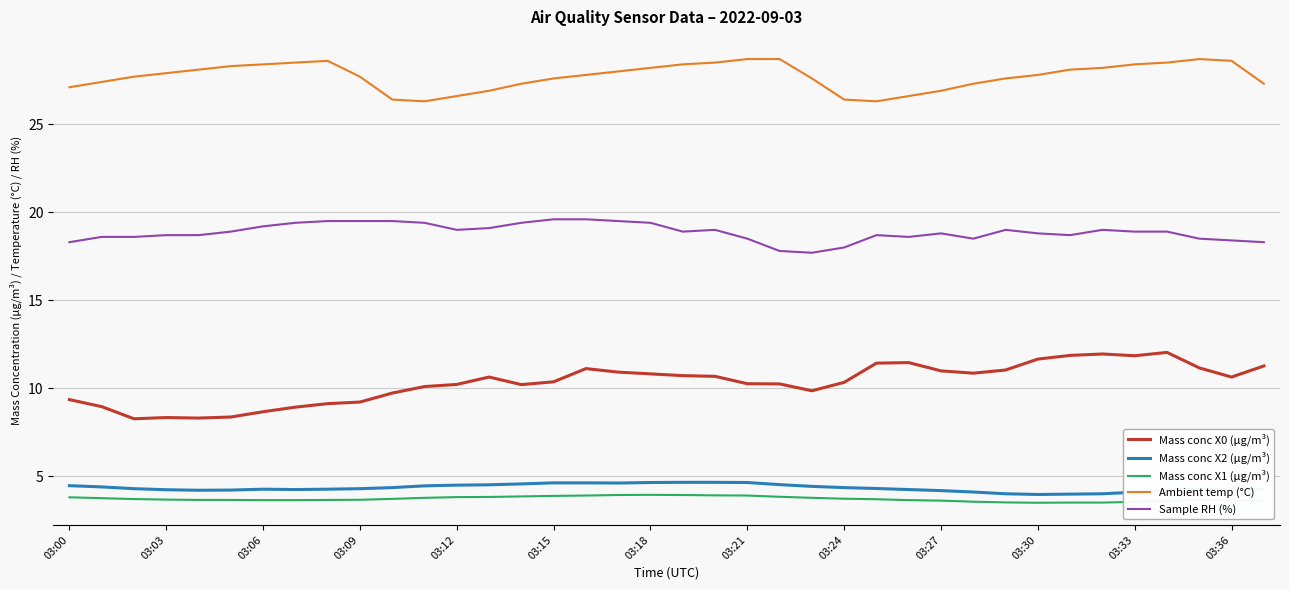

Which series has the largest total across all categories?

Ambient temp (°C)